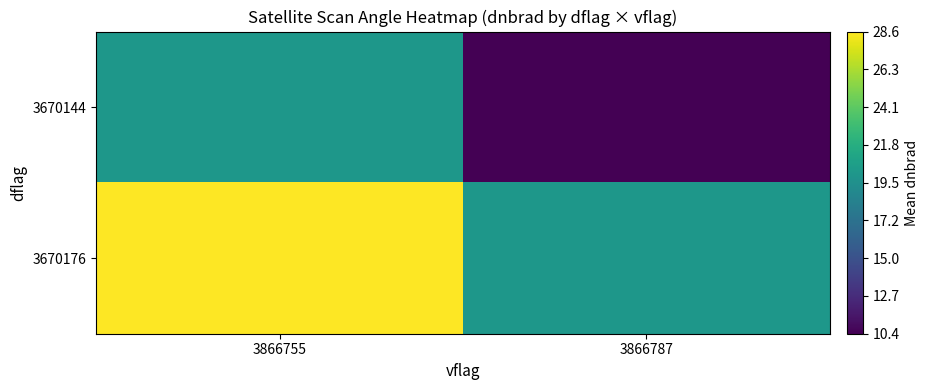

What is the difference between the highest and lowest values at 3866755?

8.5